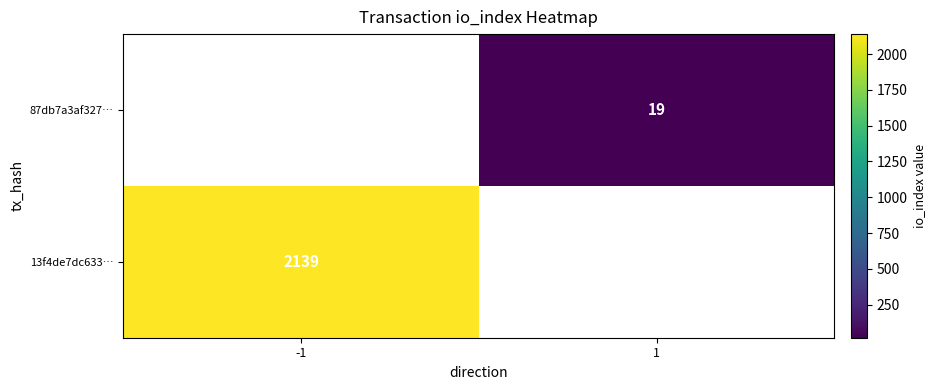

The value of 87db7a3af327… at 1 is 19.0. True or false?

True